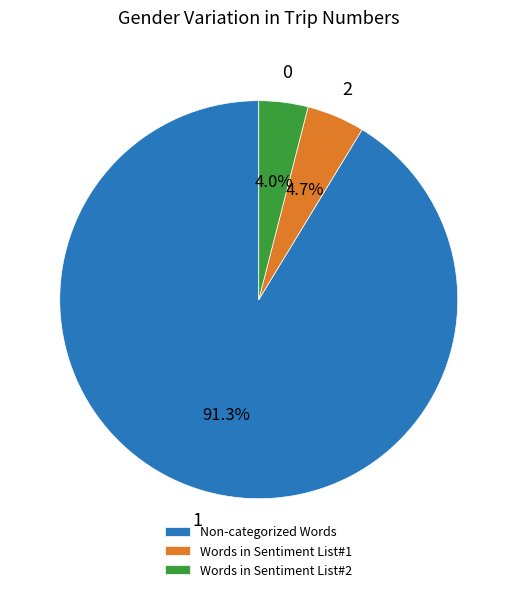

To the nearest percent, what percentage of the pie is Words in Sentiment List#1?

5%